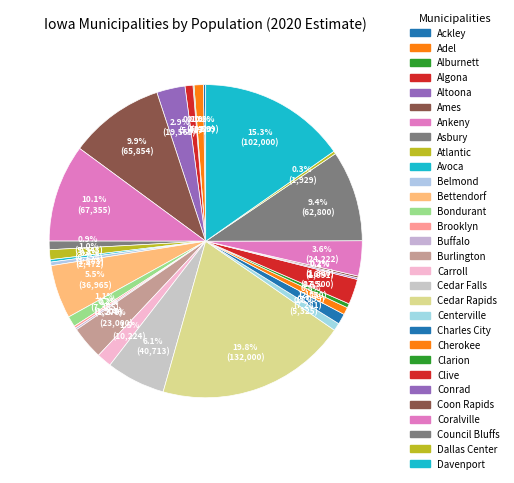

The Altoona slice represents 3% of the pie. True or false?

True